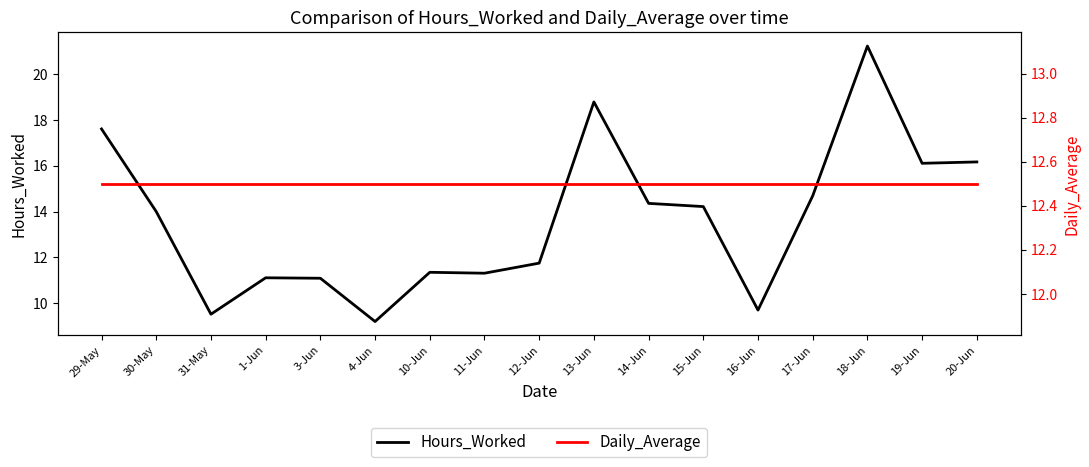

Which series has the largest total across all categories?

Hours_Worked